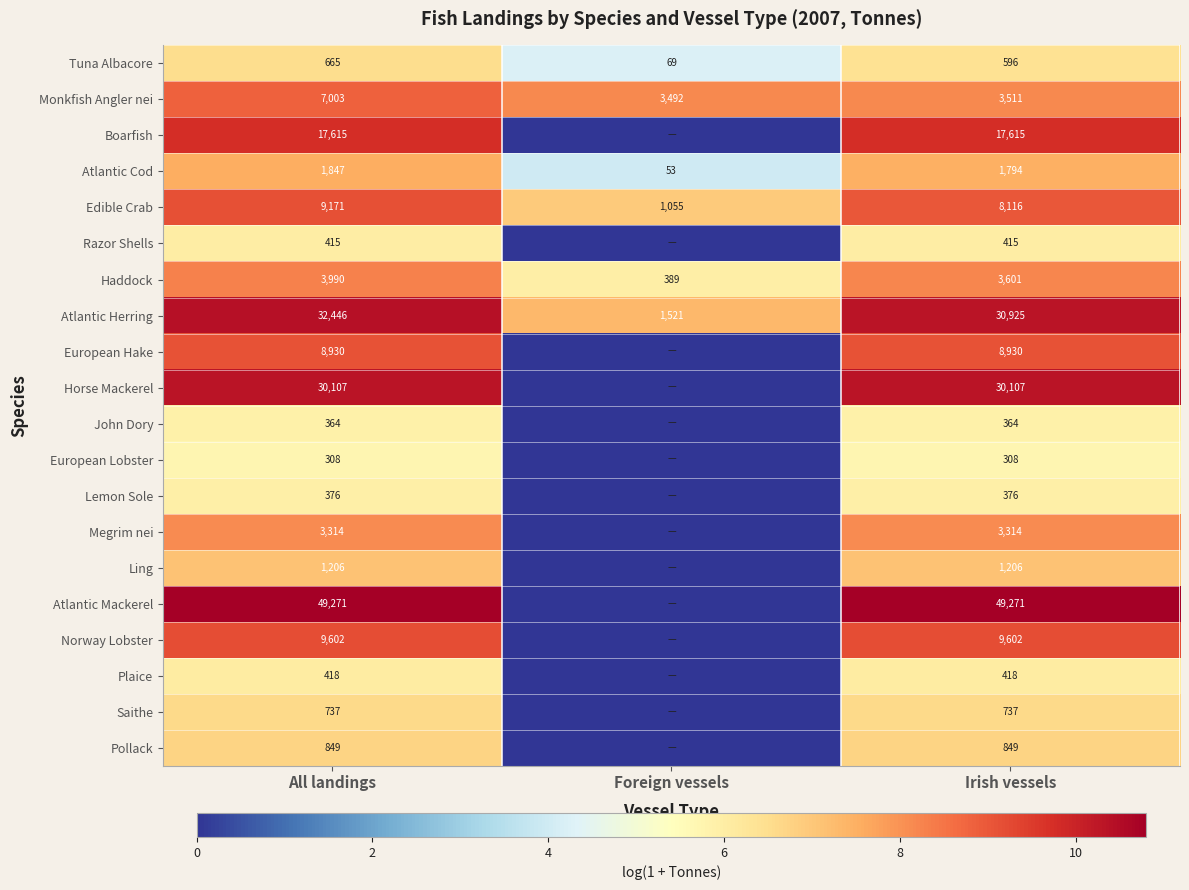

What value does the Tuna Albacore series have at All landings, to the nearest 50?

650